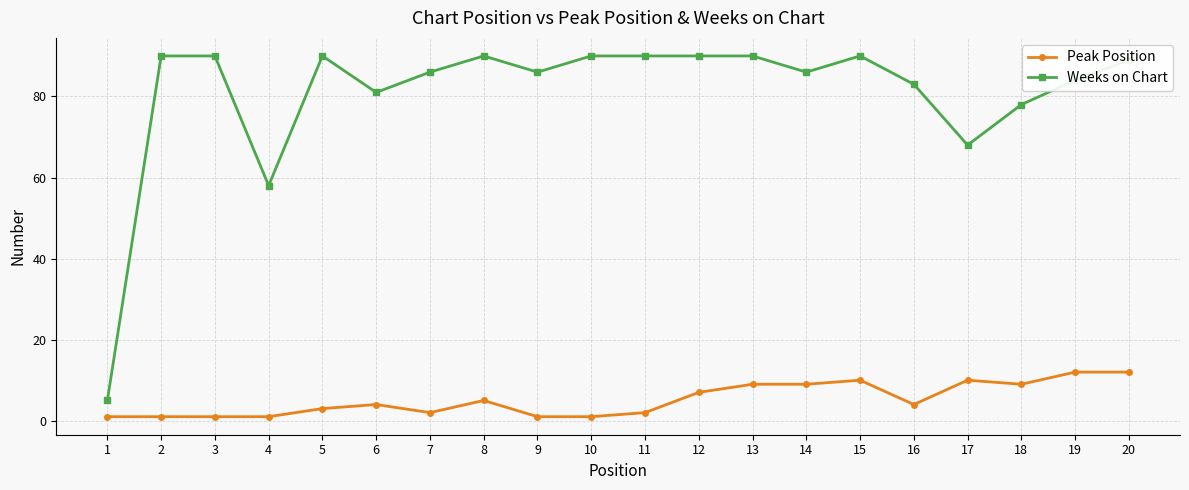

What is the value of the Weeks on Chart point at the 17th from the left?

68